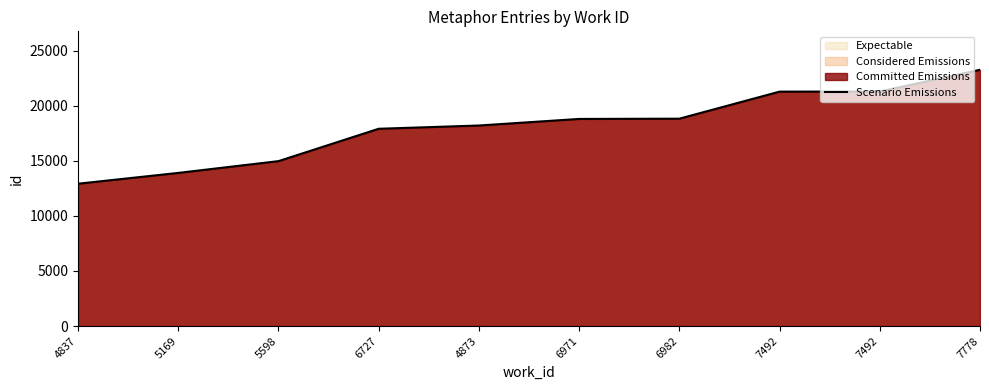

At which label is the value closest to 18083?

4873